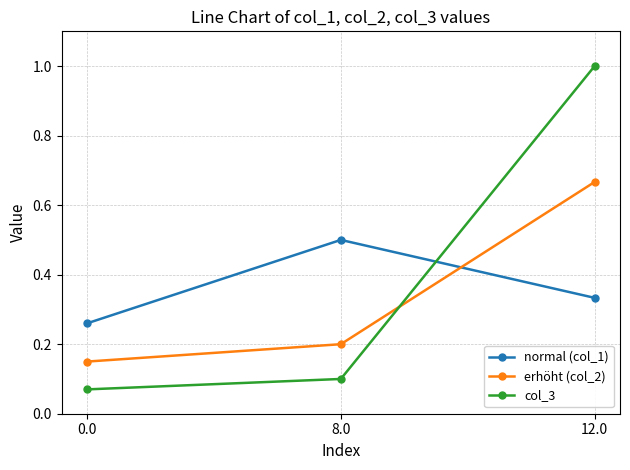

Does the chart display data point markers on the line(s)?

Yes